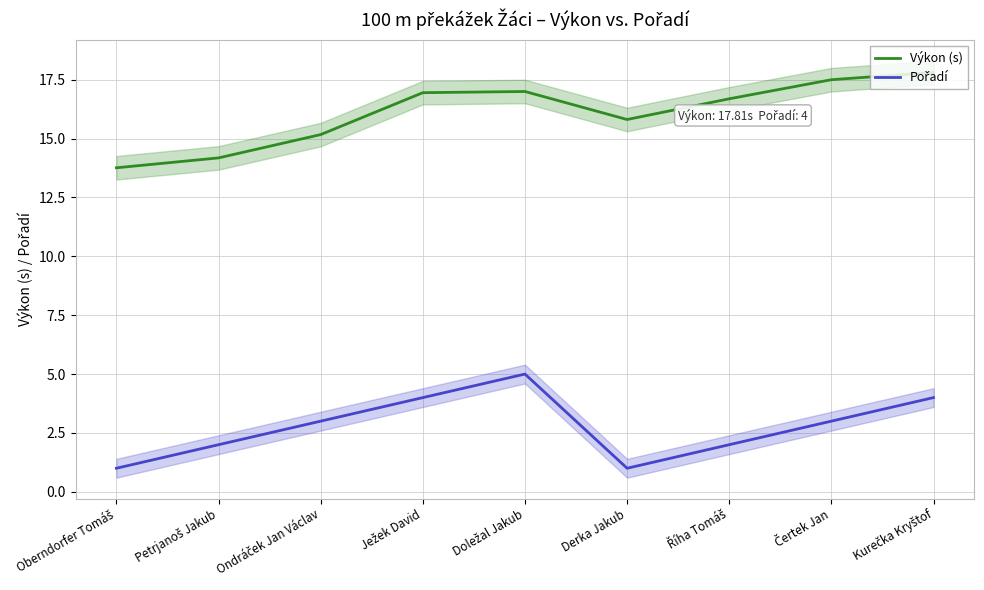

What is the sum of the Pořadí values at Derka Jakub and Petrjanoš Jakub?

3.0